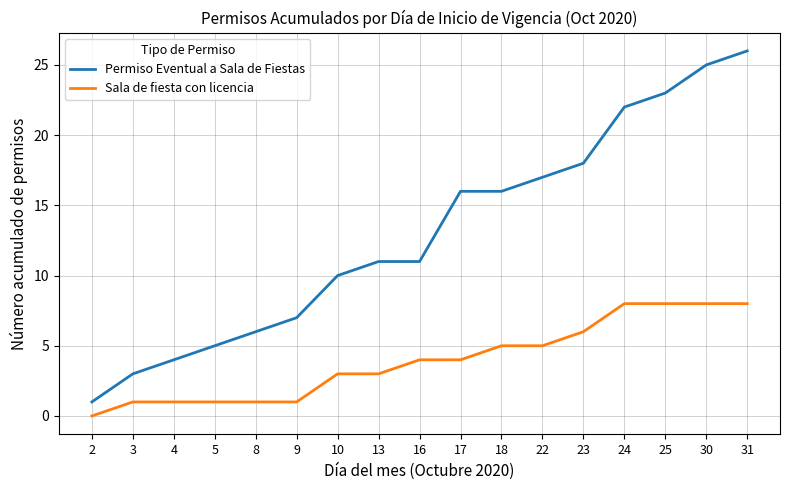

True or false: Sala de fiesta con licencia and Permiso Eventual a Sala de Fiestas intersect in this chart.

False